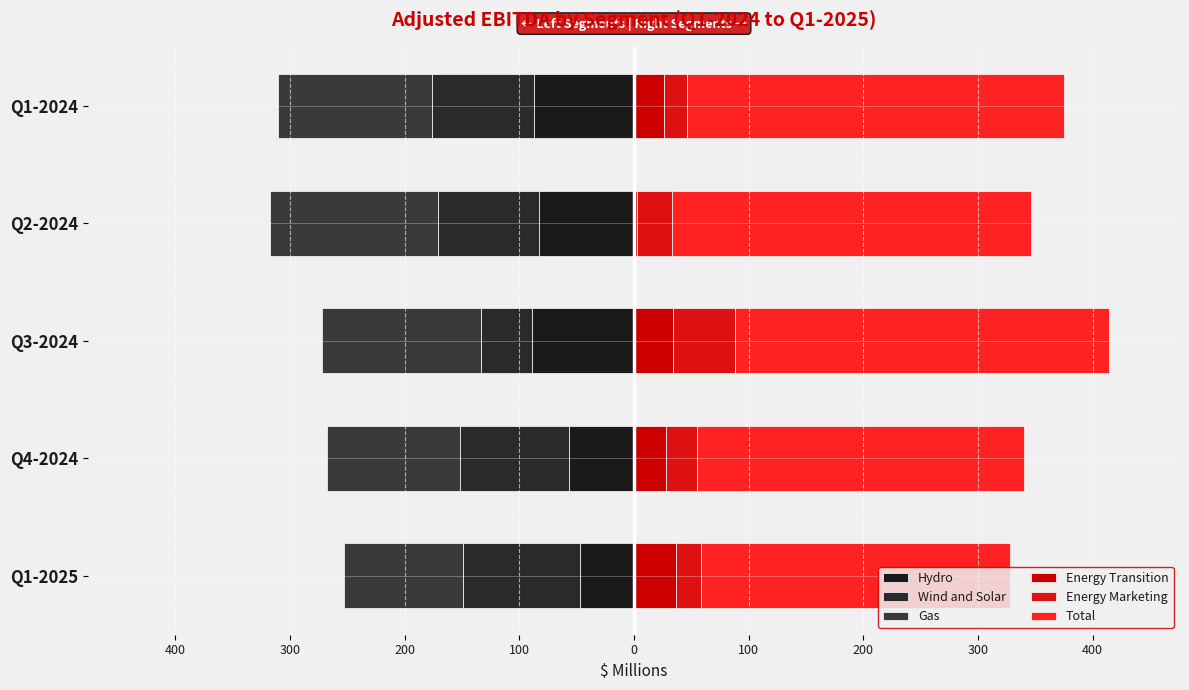

At Q1-2024, list the series in order from smallest to largest.

Gas, Wind and Solar, Hydro, Energy Marketing, Energy Transition, Total